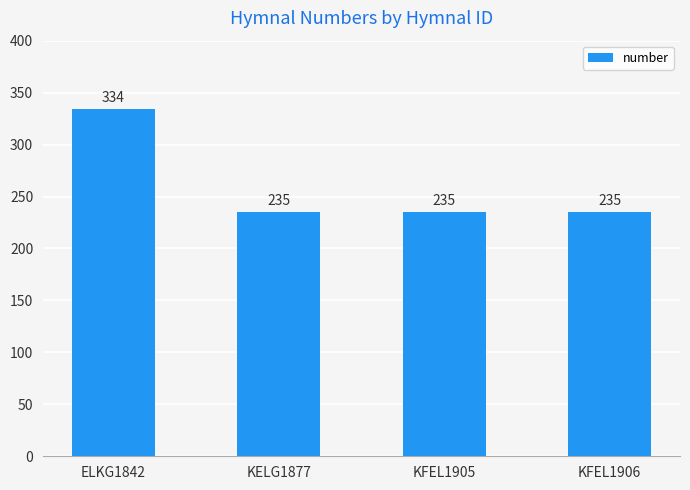

True or false: the data shows 235 at KFEL1905.

True